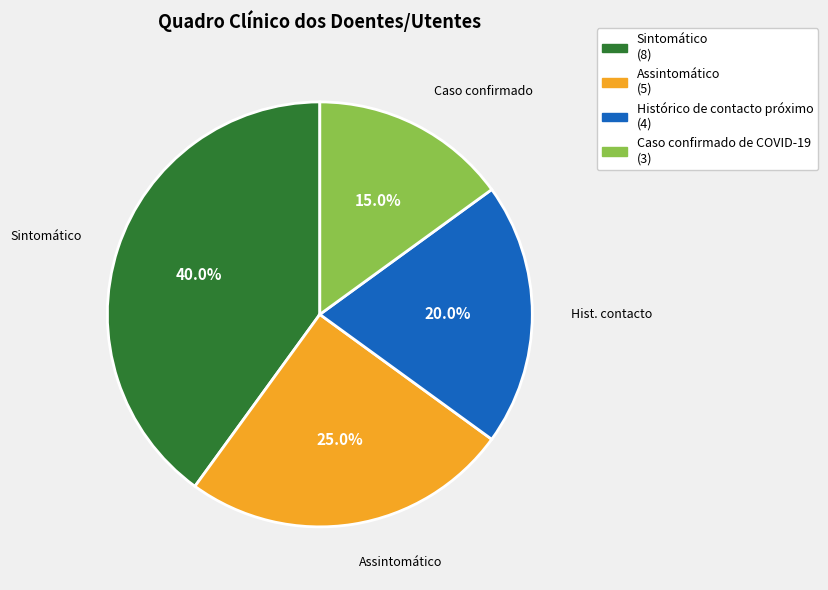

Which category has the biggest portion of the pie?

Sintomático